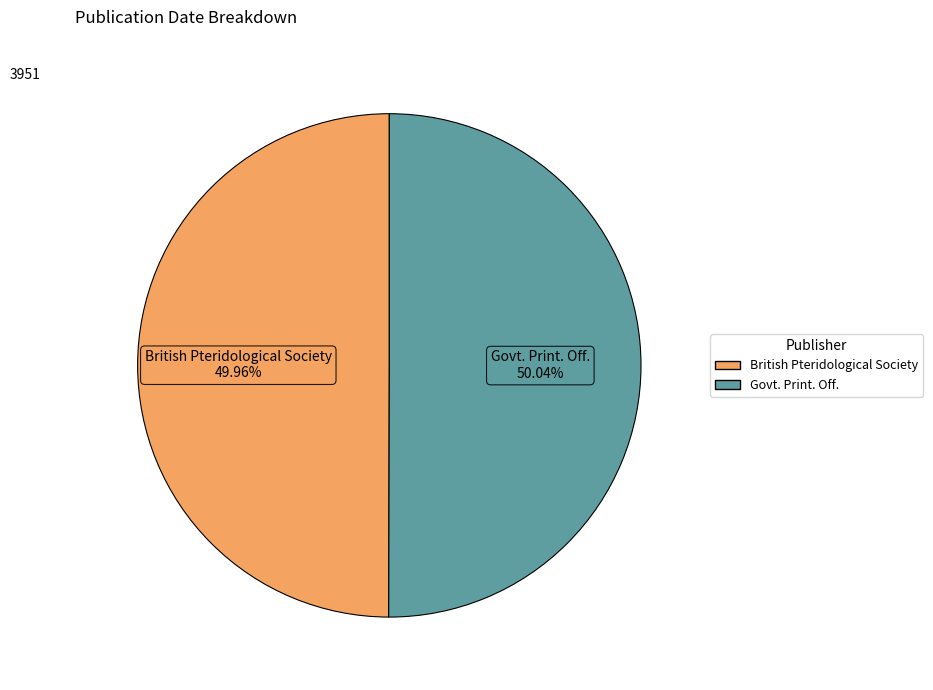

Count the number of slices in the pie.

2